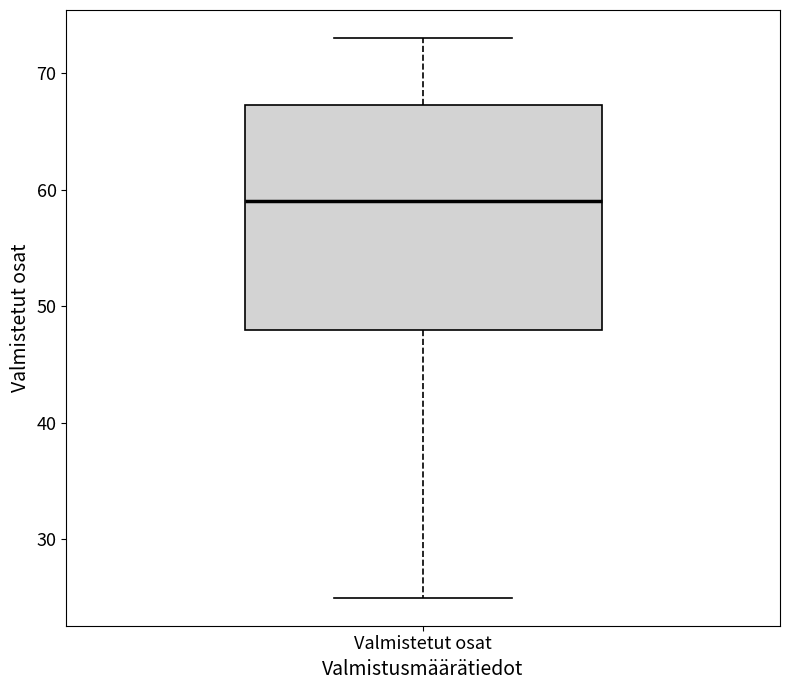

Transcribe this box plot: give where the median line is, the range the box spans, and where the two whiskers end, as read against the y-axis. The values are not printed on the chart, so give them approximately, as read against the axis.

median 59, box 48 to 67, whiskers 25 to 73